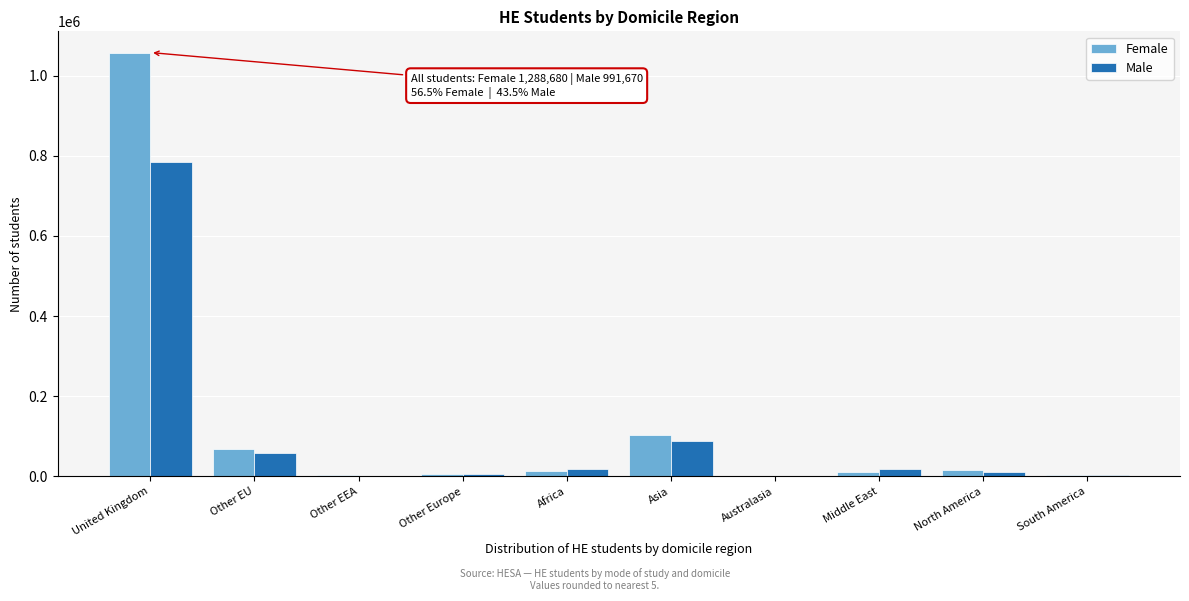

Read the Female value at Asia.

103595